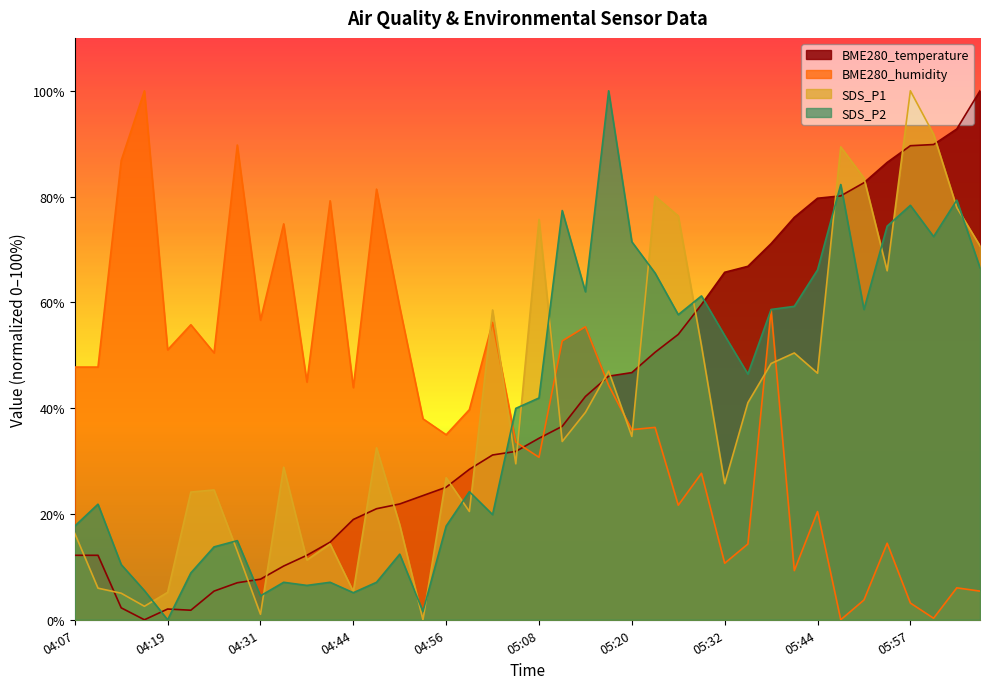

What is the label of the 15th point from the left?

04:50